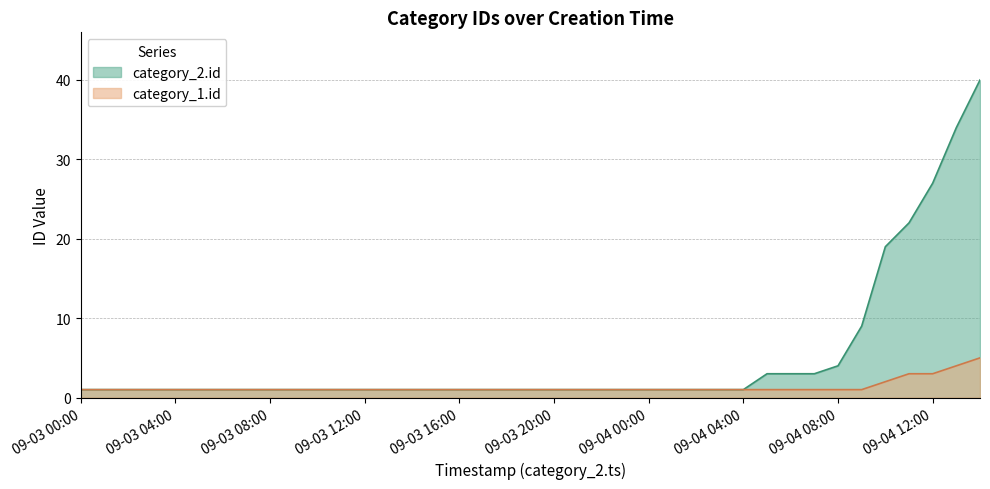

True or false: category_1.id and category_2.id intersect in this chart.

False